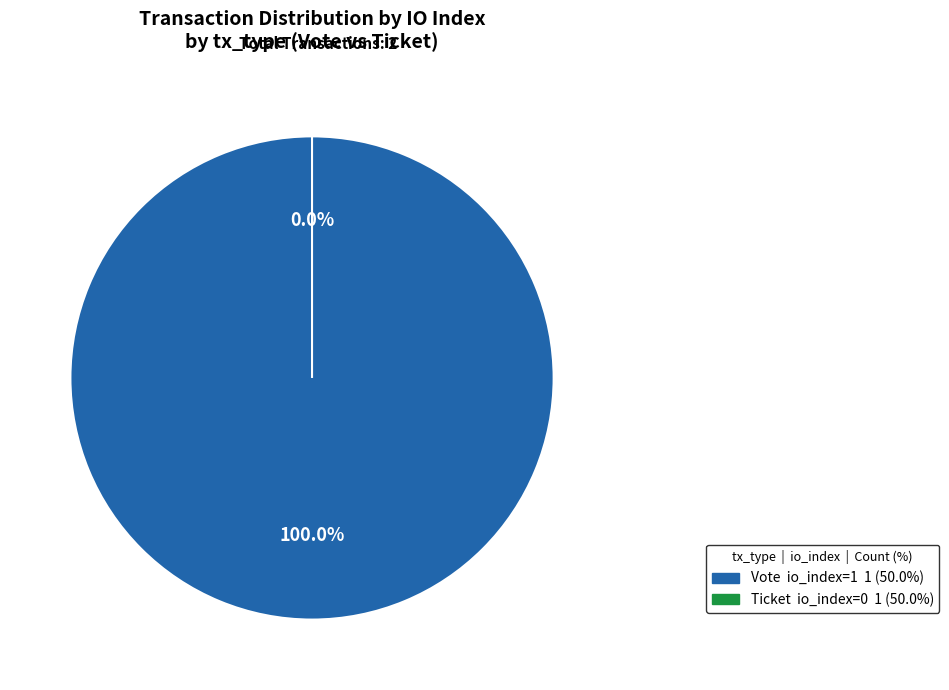

Is there a majority slice in this chart?

Yes